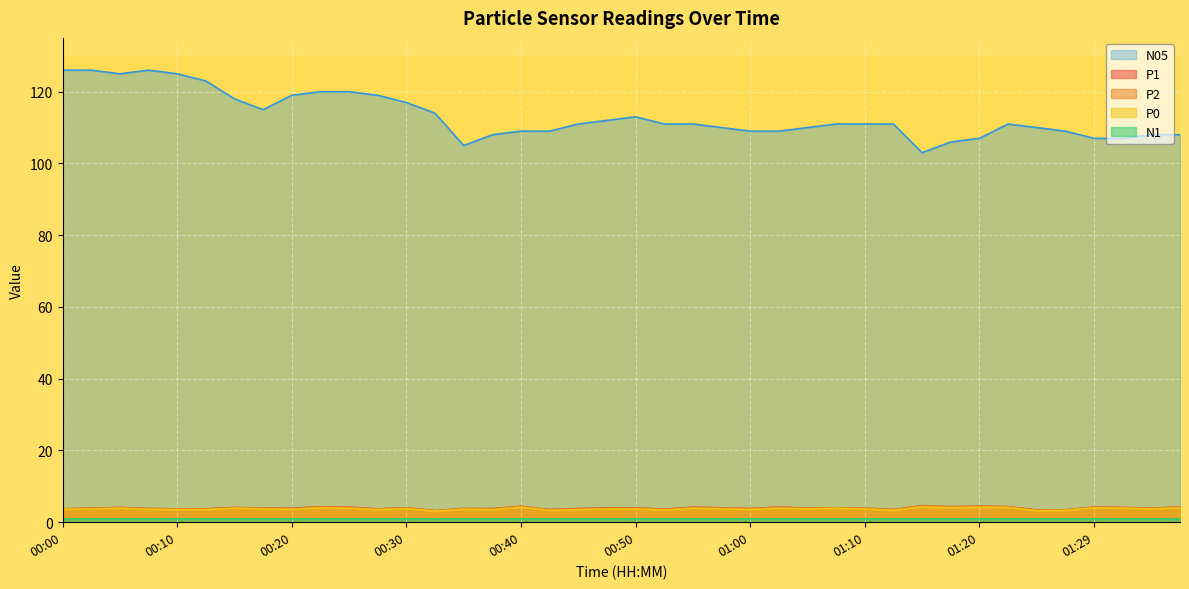

Which series has the largest total across all categories?

N05